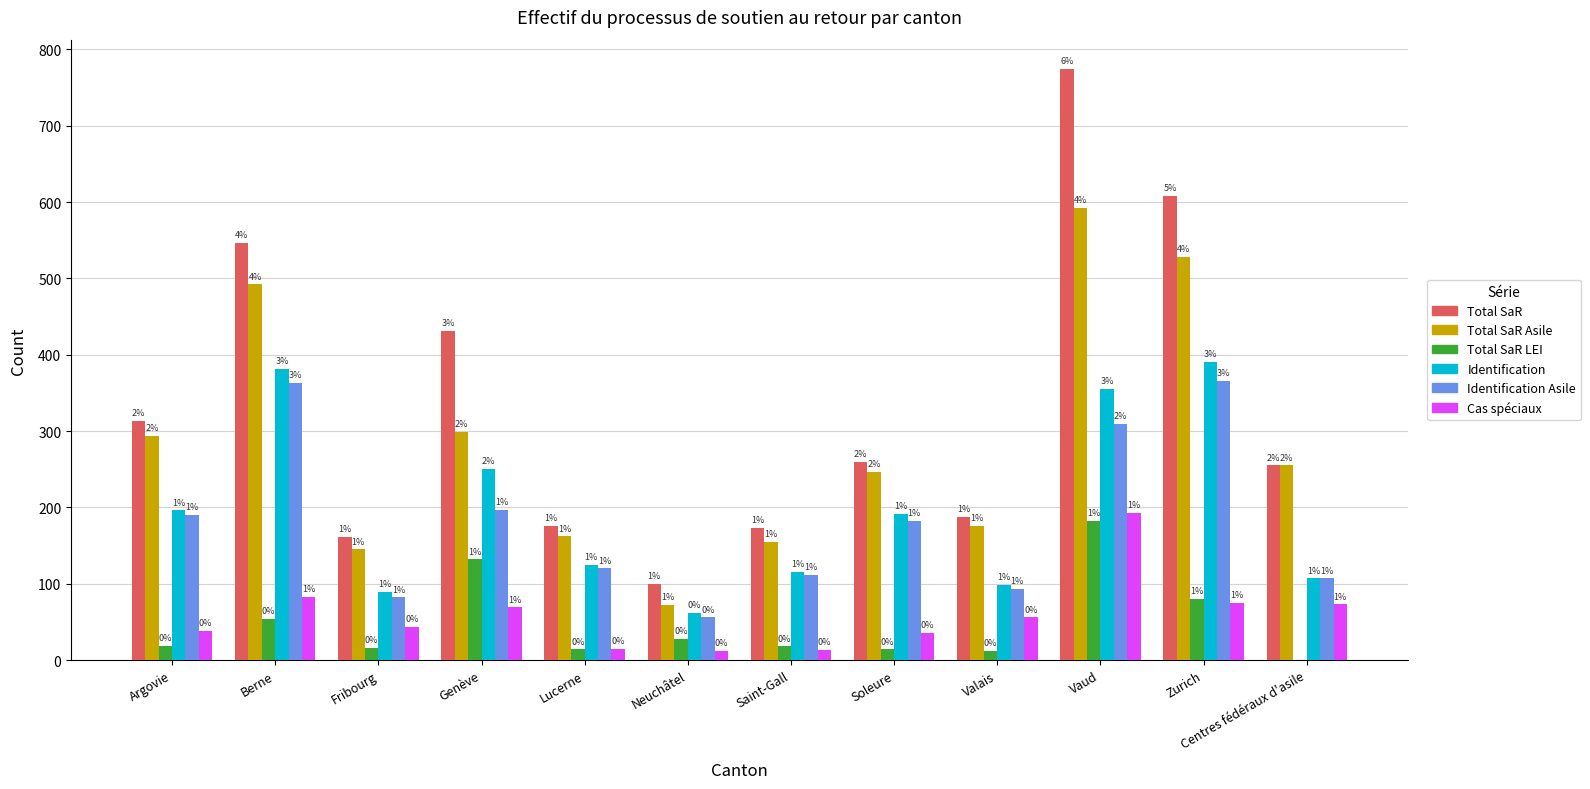

What is the sum of all Total SaR values?

3985